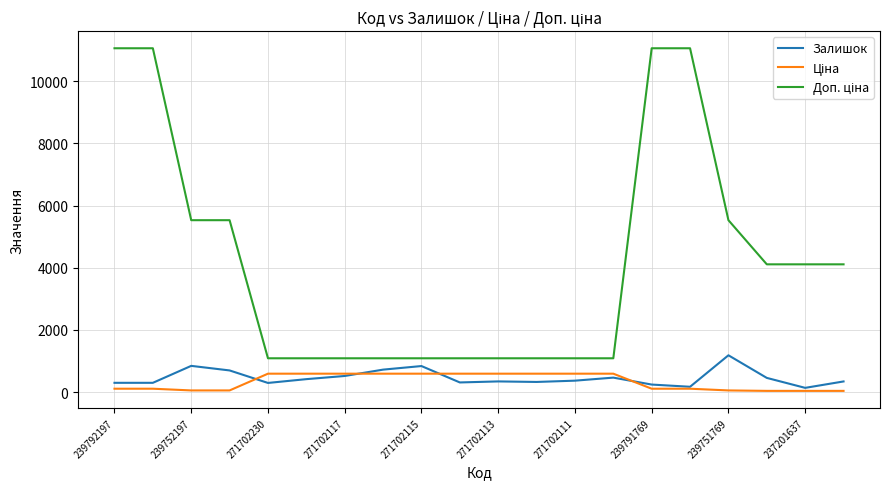

At which category does the chart reach its peak across all series?

239792197